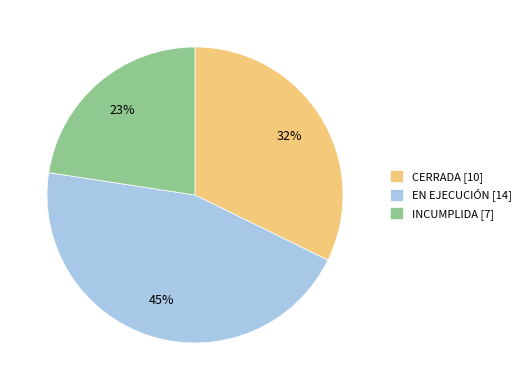

Does INCUMPLIDA [7] account for over 50% of the chart?

No